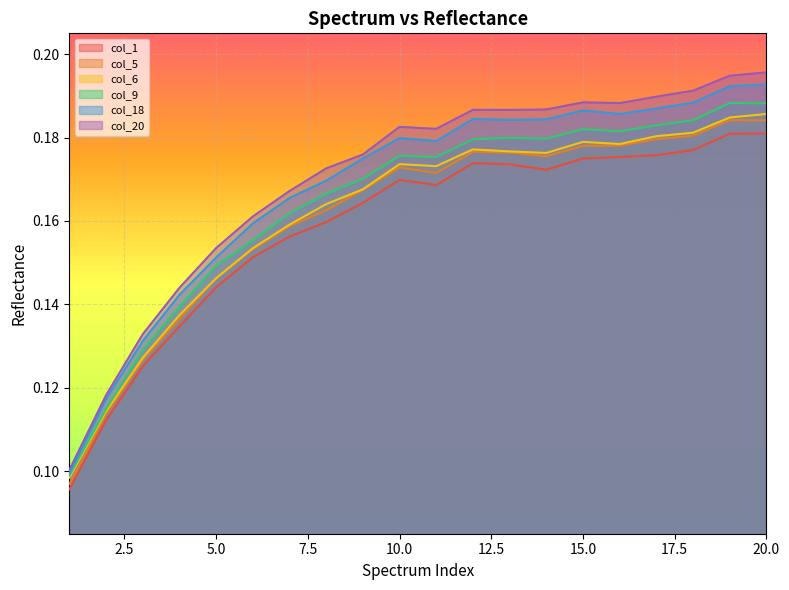

True or false: col_18 and col_20 cross at least once.

False